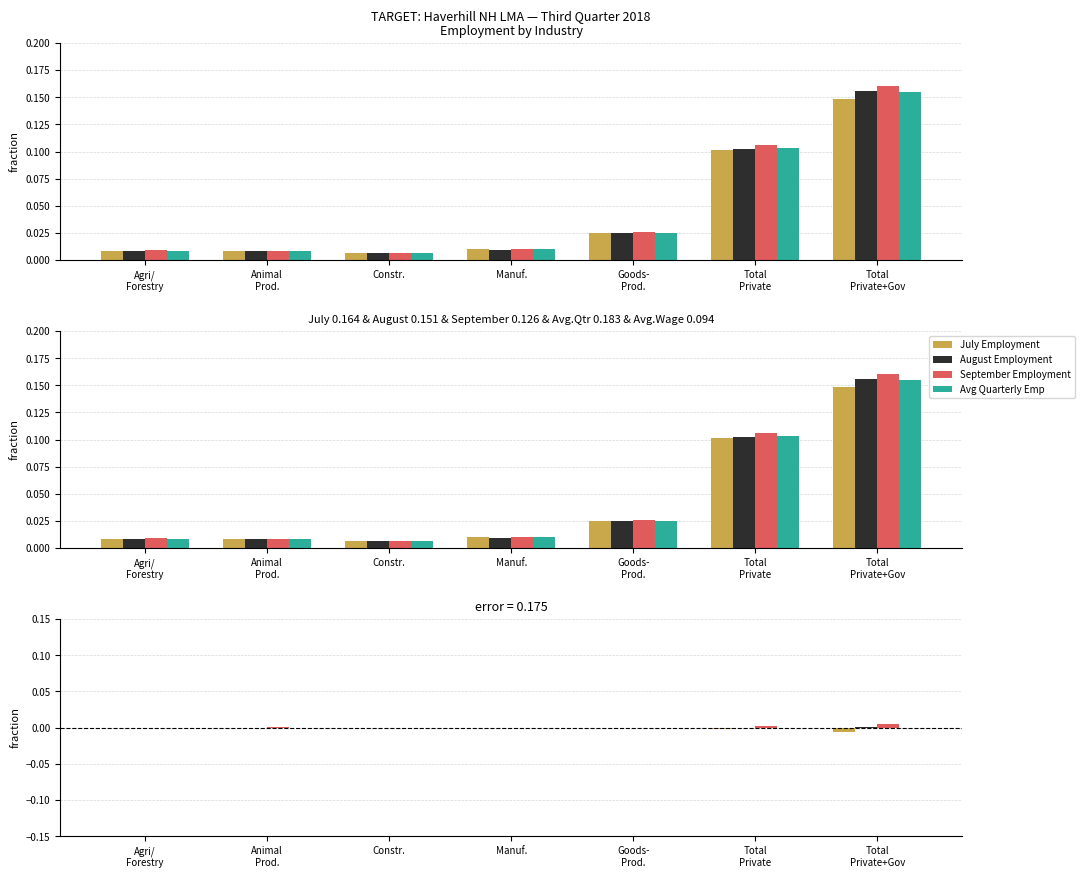

Where does the August Employment series first go above 0?

Constr.